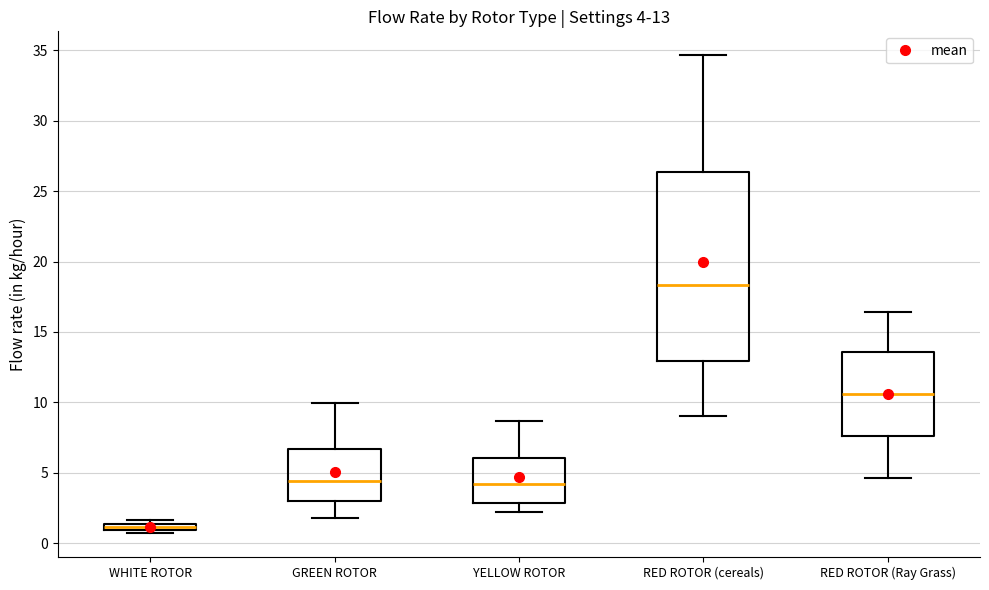

Which box has the highest median line?

RED ROTOR (cereals)